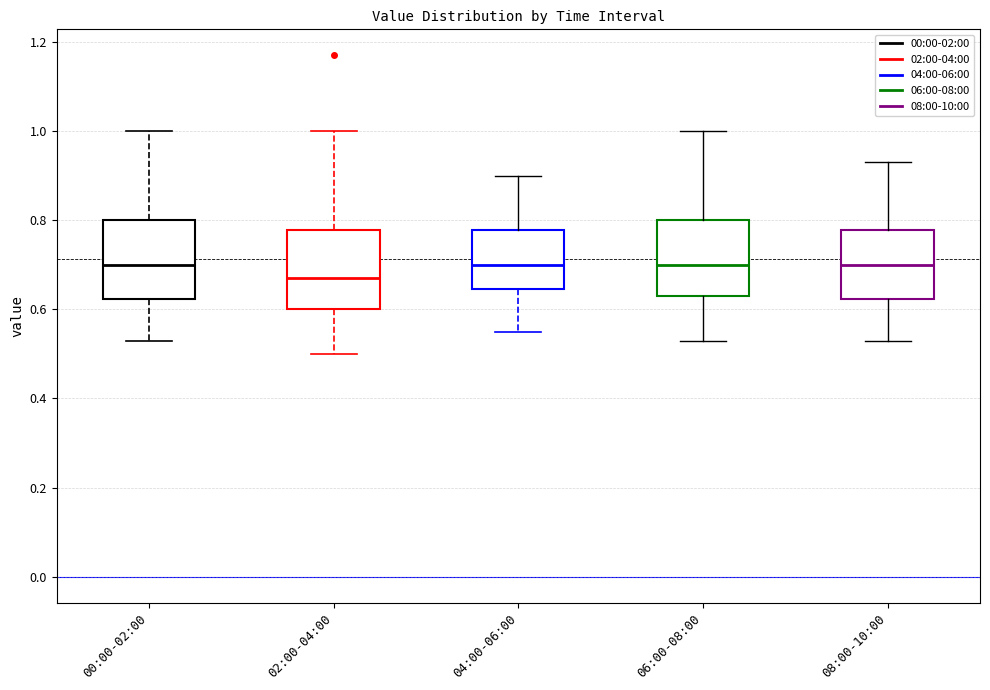

Reading left to right, transcribe this box plot: for each box, give where its median line is, the range the box spans, and where its two whiskers end, as read against the y-axis. The values are not printed on the chart, so give them approximately, as read against the axis.

00:00-02:00: median 0.70, box 0.62 to 0.80, whiskers 0.54 to 1.00
02:00-04:00: median 0.68, box 0.60 to 0.78, whiskers 0.50 to 1.00
04:00-06:00: median 0.70, box 0.64 to 0.78, whiskers 0.56 to 0.90
06:00-08:00: median 0.70, box 0.64 to 0.80, whiskers 0.54 to 1.00
08:00-10:00: median 0.70, box 0.62 to 0.78, whiskers 0.54 to 0.94